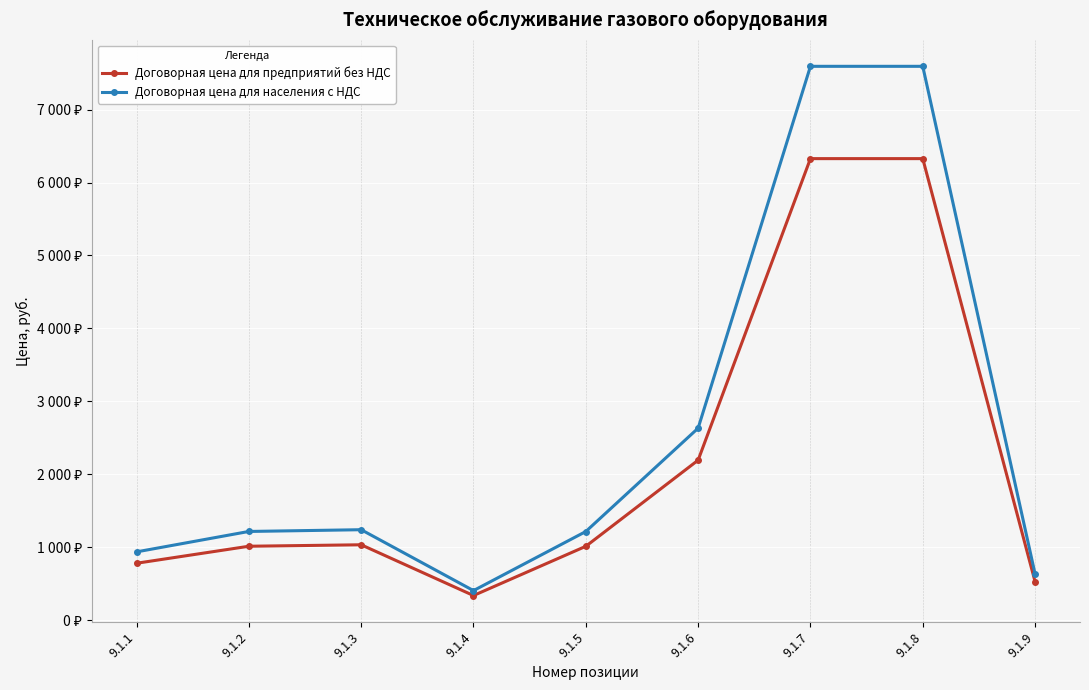

At which label does Договорная цена для населения с НДС reach its peak?

9.1.7